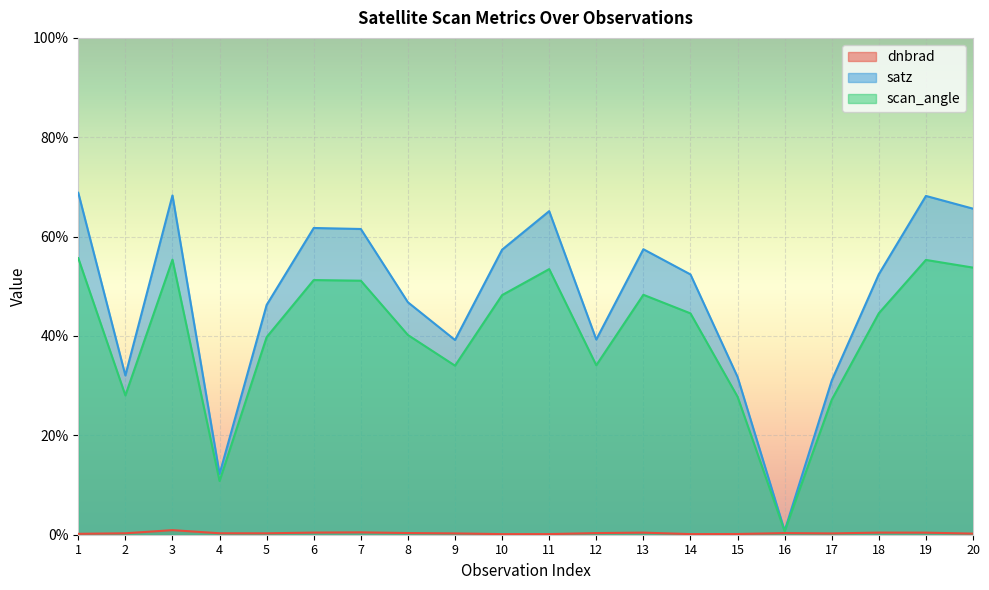

Reading right to left, list all the values displayed in this chart.

dnbrad: 0.2	0.4	0.4	0.3	0.3	0.1	0.1	0.4	0.3	0.1	0.1	0.3	0.3	0.5	0.4	0.3	0.3	0.9	0.3	0.2
satz: 65.6	68.2	52.4	31.0	0.8	31.8	52.4	57.5	39.3	65.1	57.4	39.2	46.8	61.5	61.7	46.3	12.2	68.3	32.1	68.8
scan_angle: 53.8	55.3	44.6	27.2	0.7	27.8	44.6	48.3	34.1	53.5	48.2	34.0	40.2	51.1	51.3	39.8	10.8	55.4	28.0	55.7